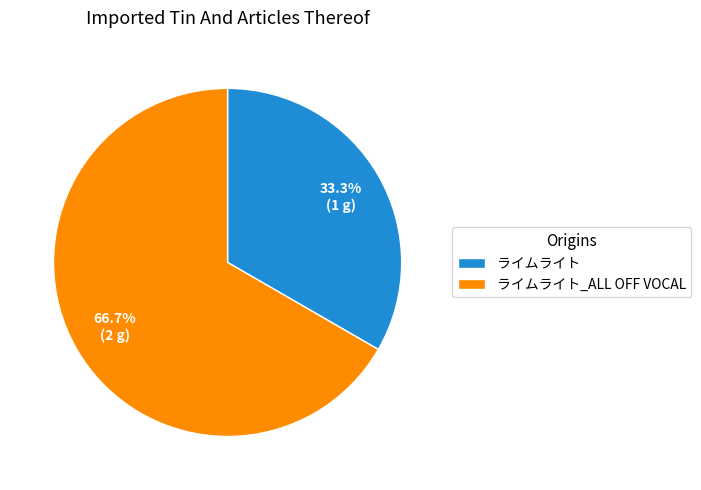

To the nearest percent, what is the difference between the largest and smallest slice percentages?

33%